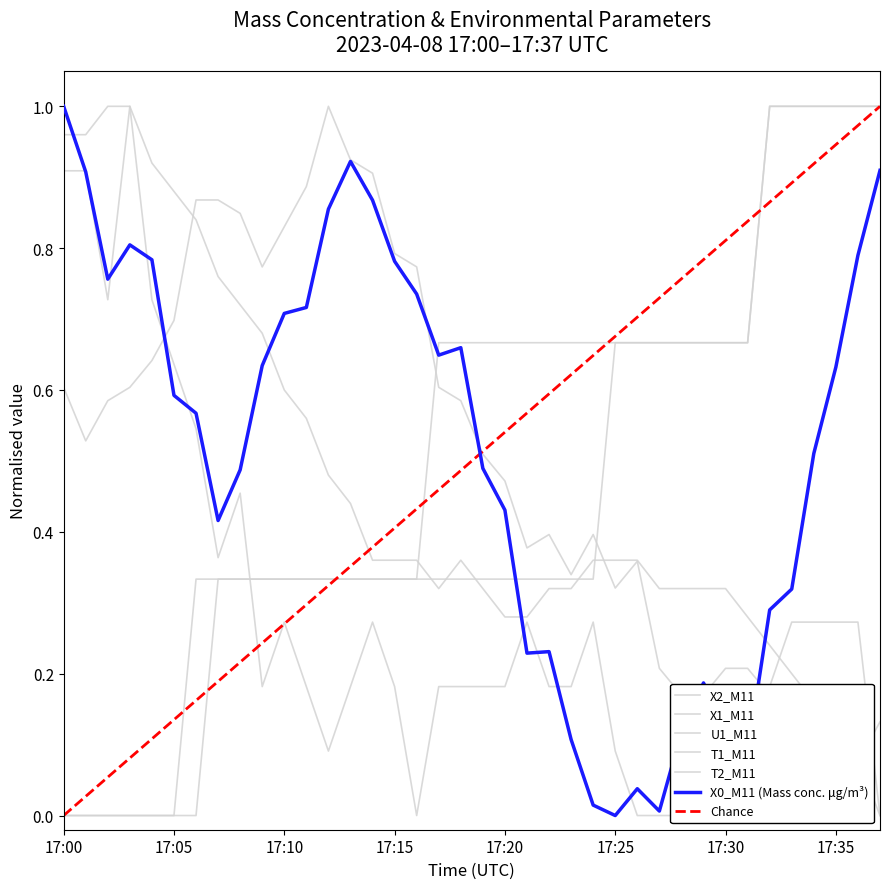

What is the difference between the highest and lowest values at 17:31?

0.6